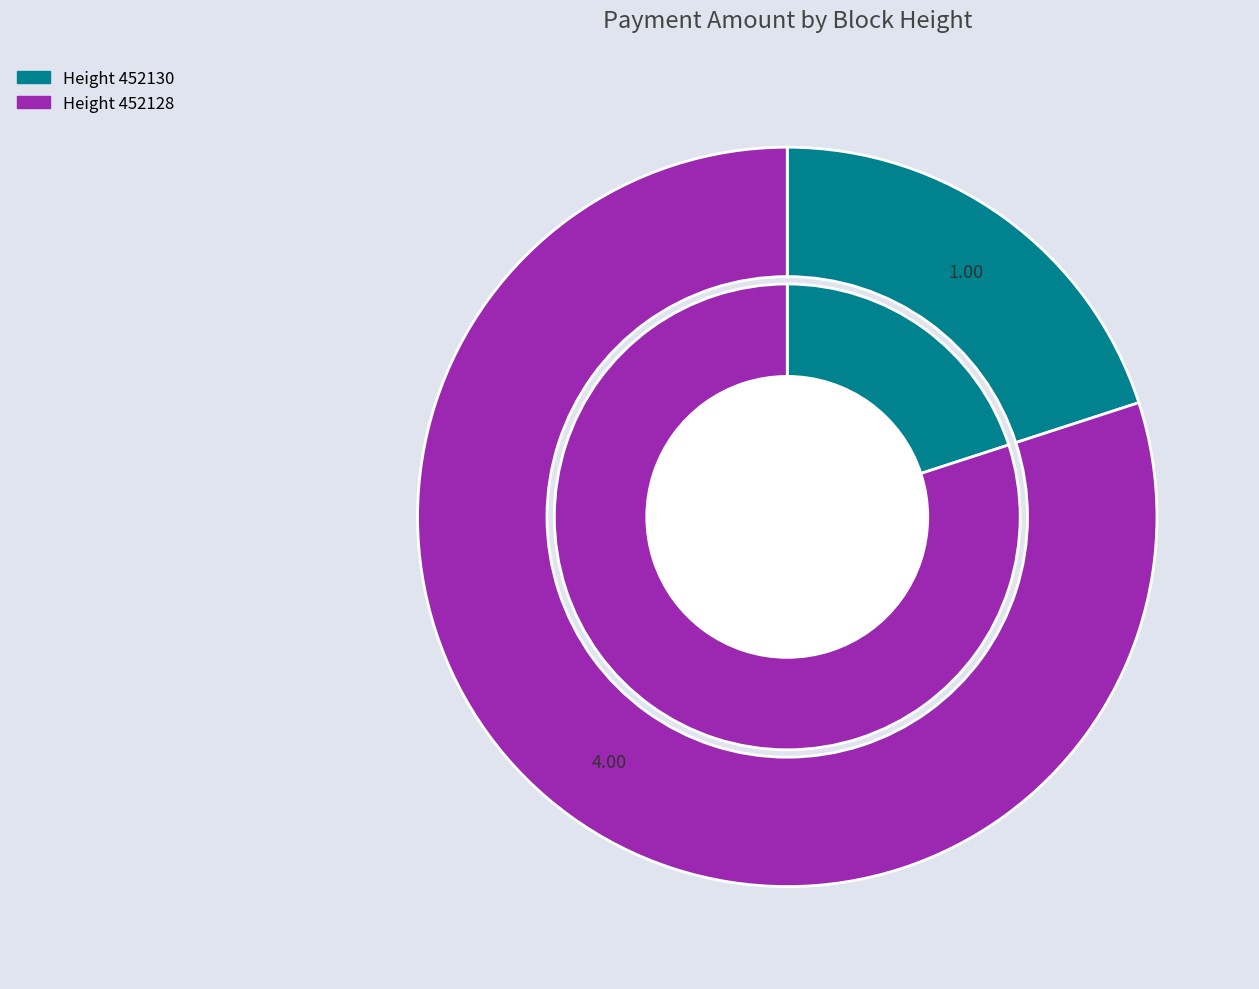

Which slice is the largest?

452128